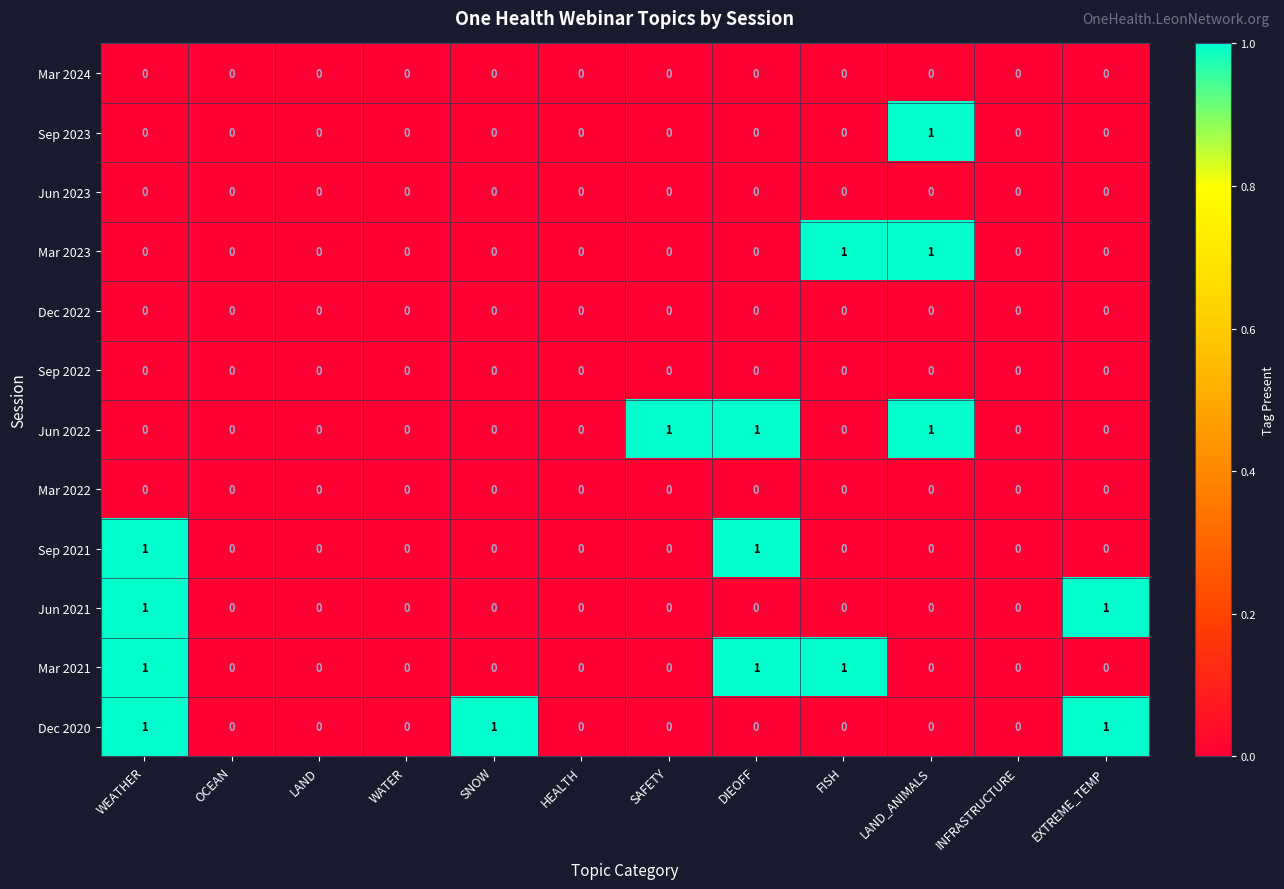

Which series changed the most between HEALTH and SAFETY?

Jun 2022